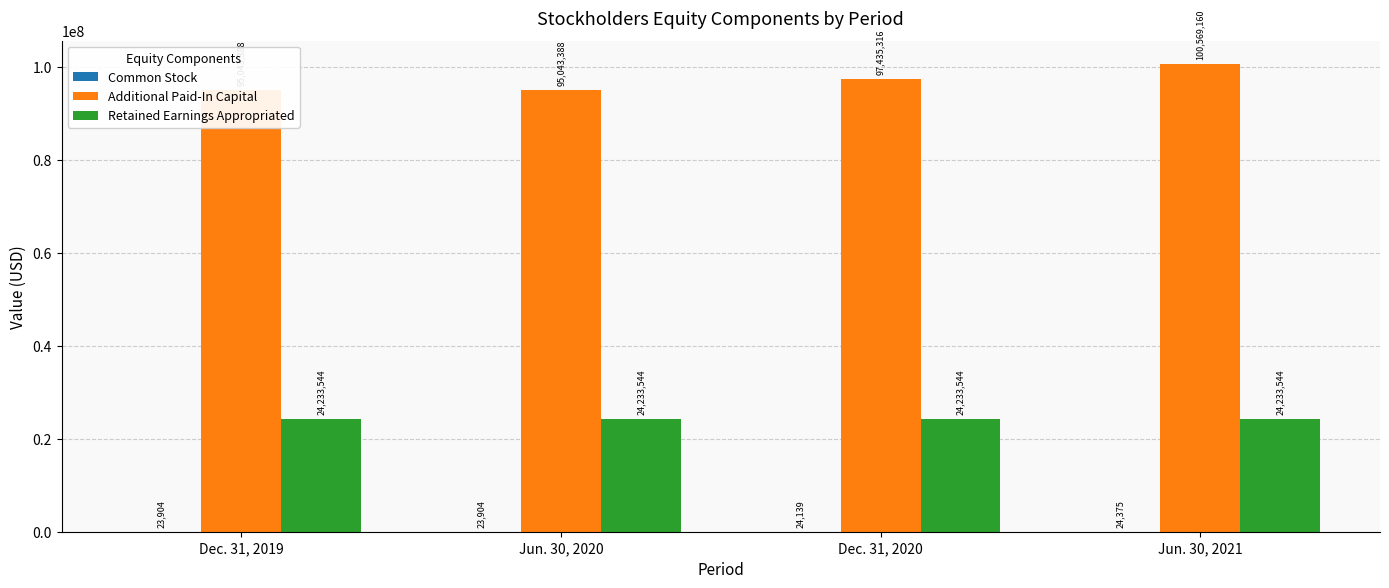

What is the value of the Retained Earnings Appropriated bar at the 3rd from the left?

24233544